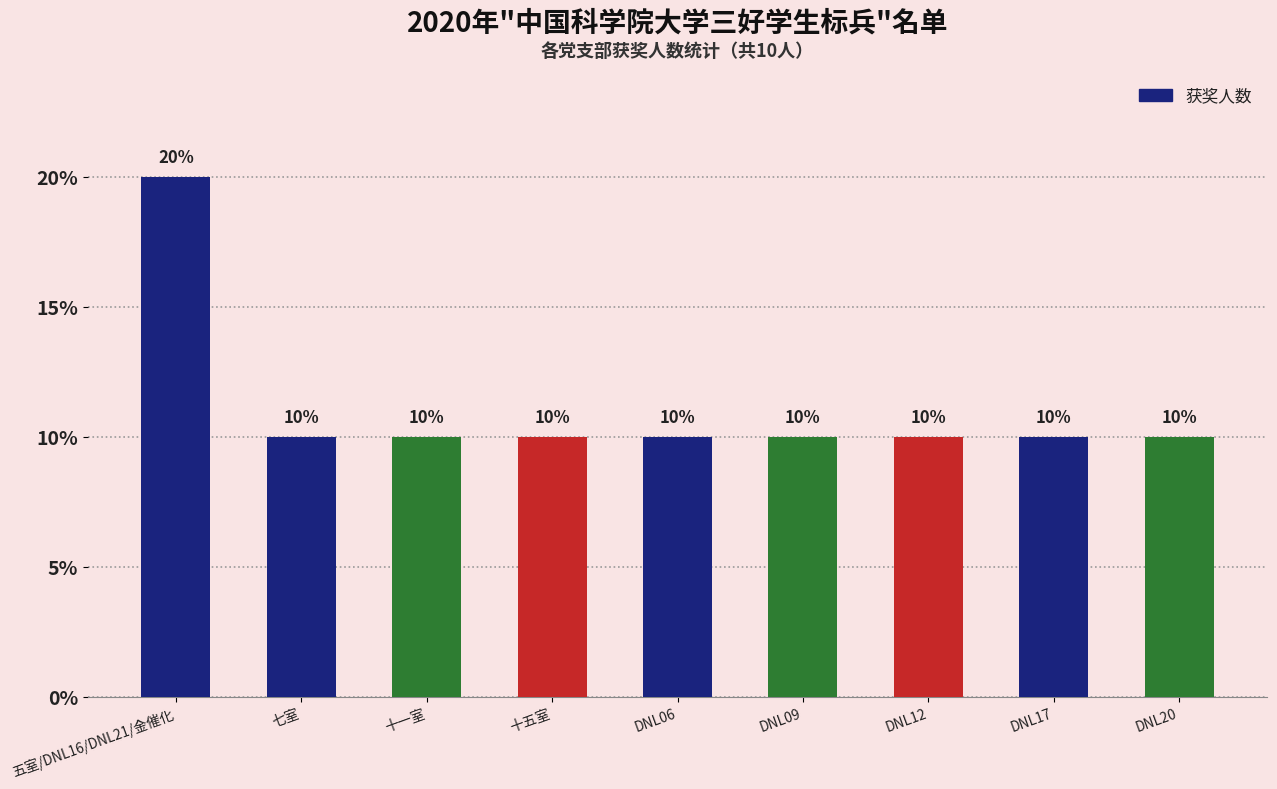

Which label corresponds to the smallest value in the chart?

七室